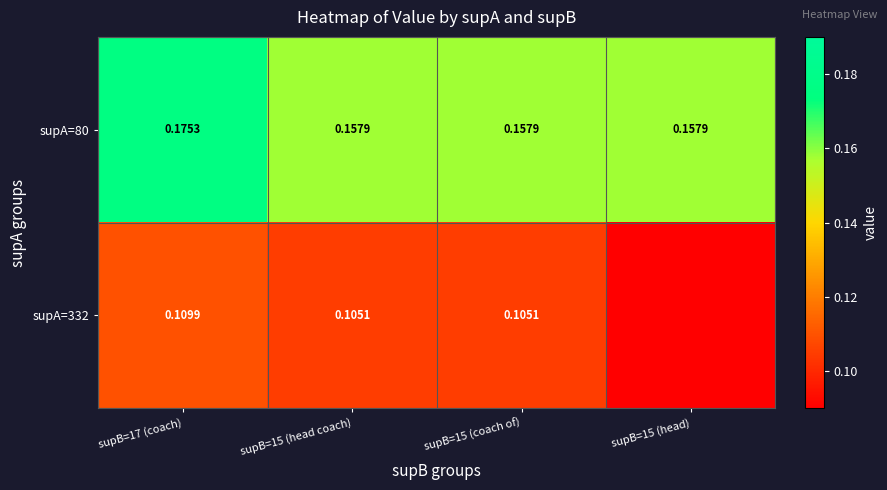

Is the value of supA=332 at supB=17 (coach) greater than the value of supA=80 at supB=15 (head coach)?

No